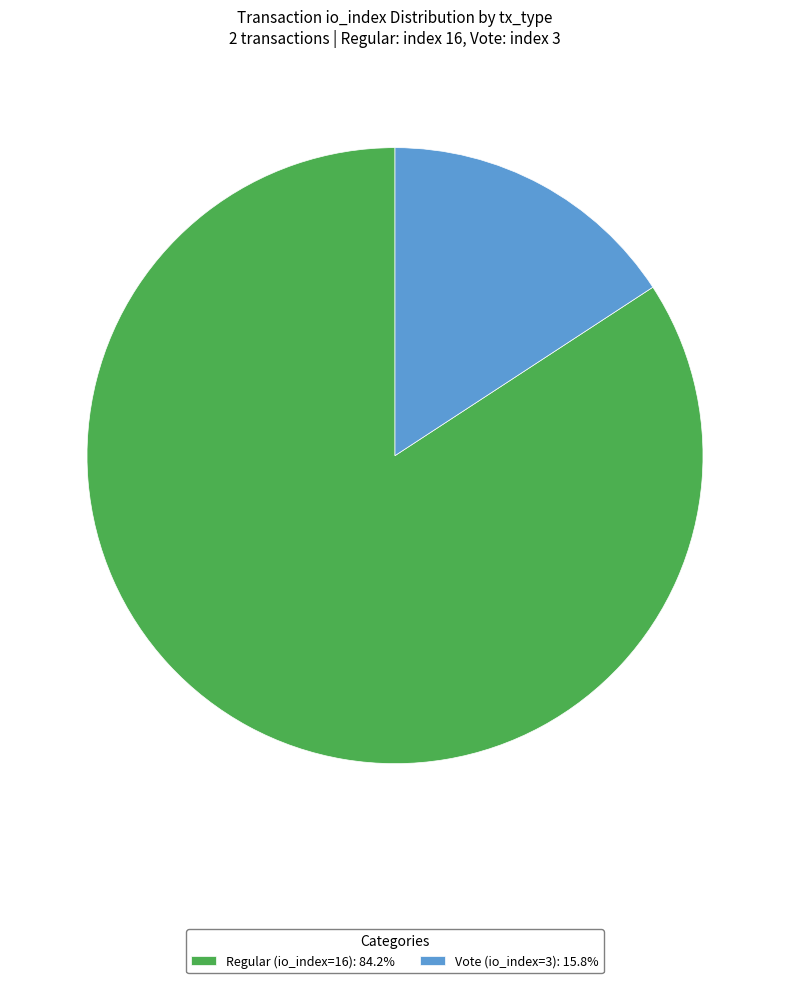

Which category has the biggest portion of the pie?

Regular (io_index=16)